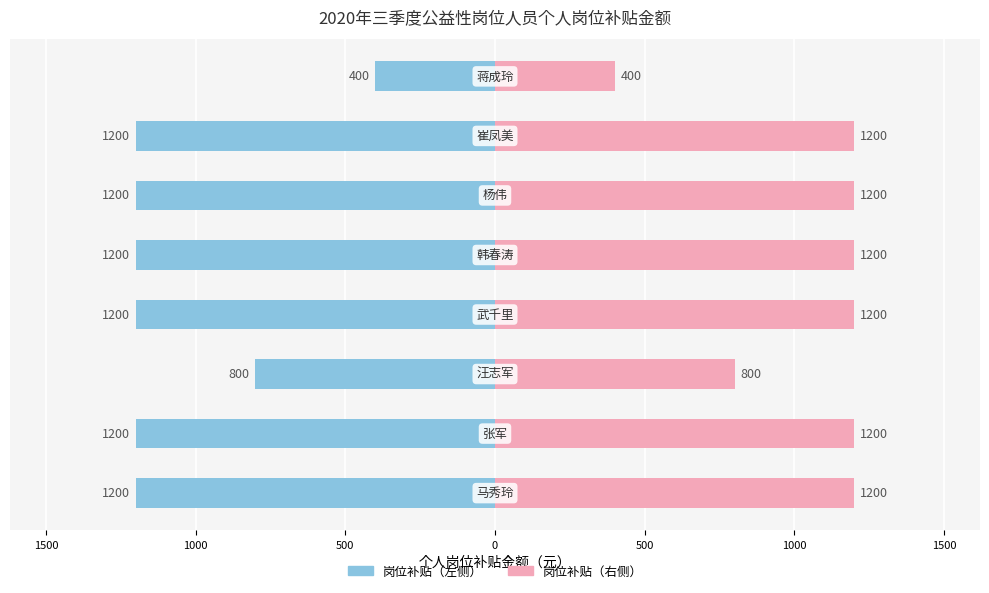

How many bars are there in total?

16